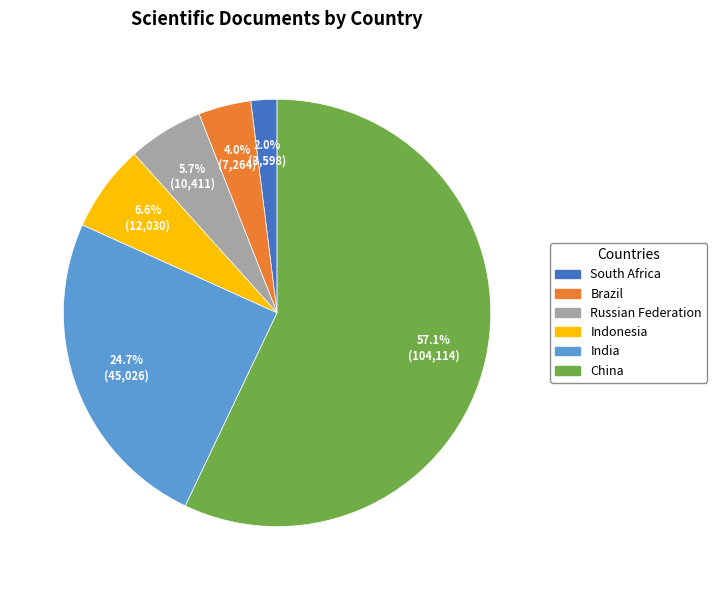

To the nearest percent, what is the difference between the largest and smallest slice percentages?

55%